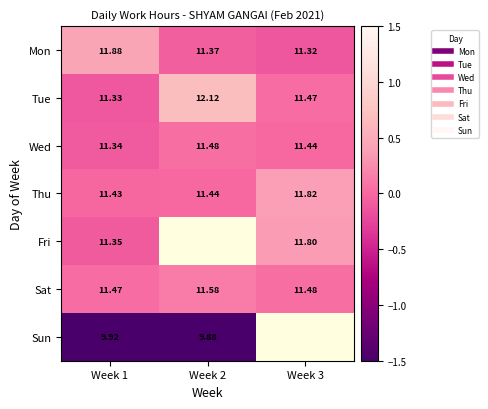

At which label does Fri reach its minimum?

Week 1